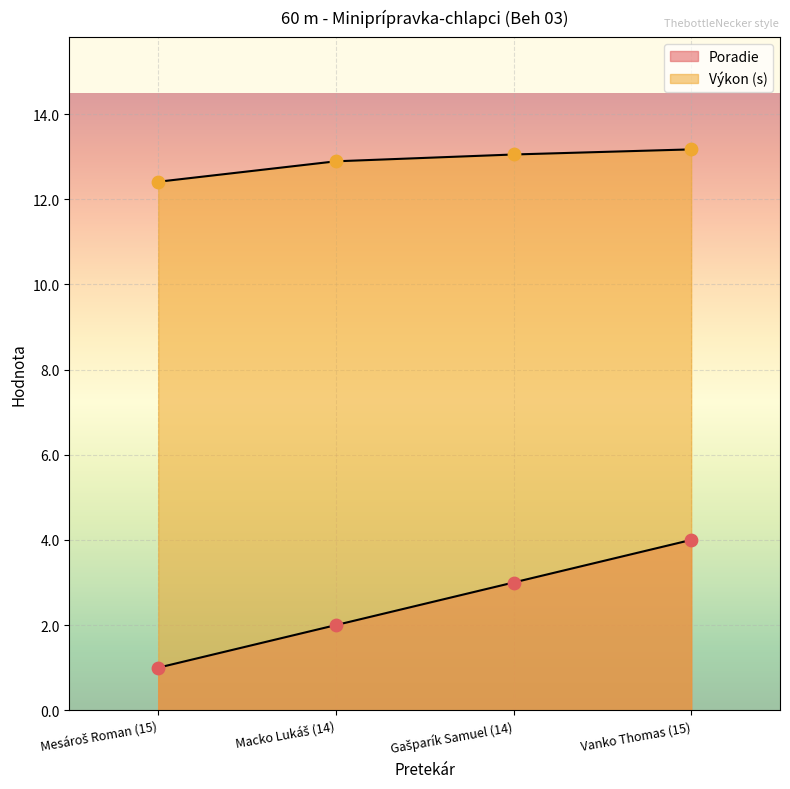

What is the total value across all series at Gašparík Samuel (14)?

16.1